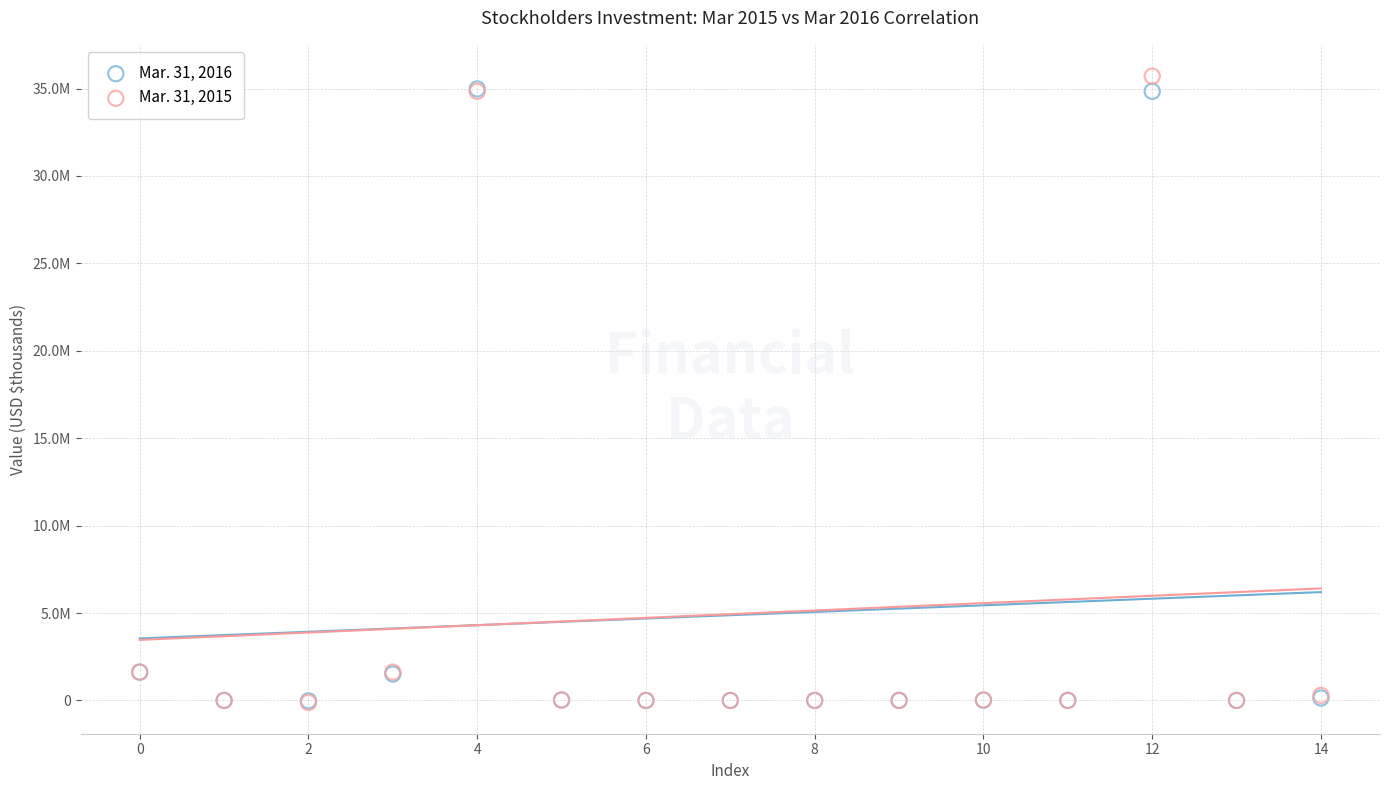

What are all the series names shown in the legend?

Mar. 31, 2016, Mar. 31, 2015